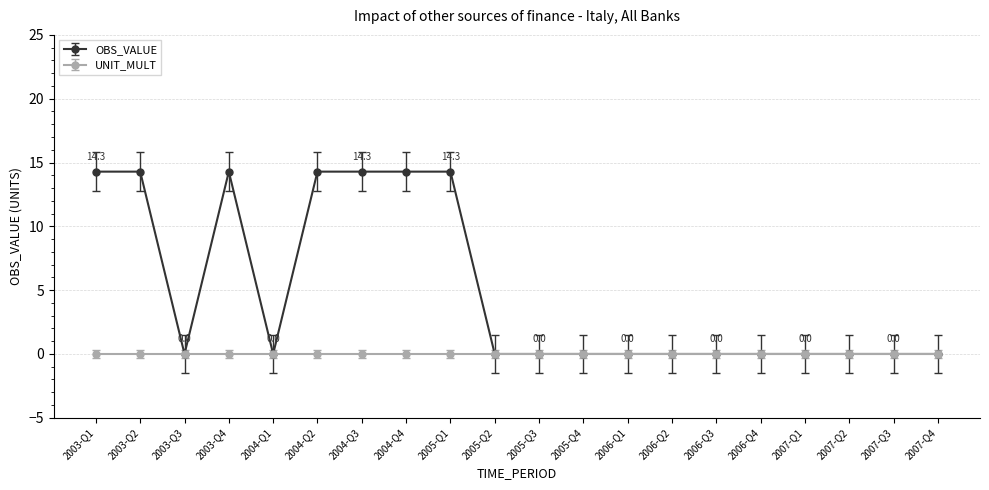

What is the greatest value displayed?

14.3